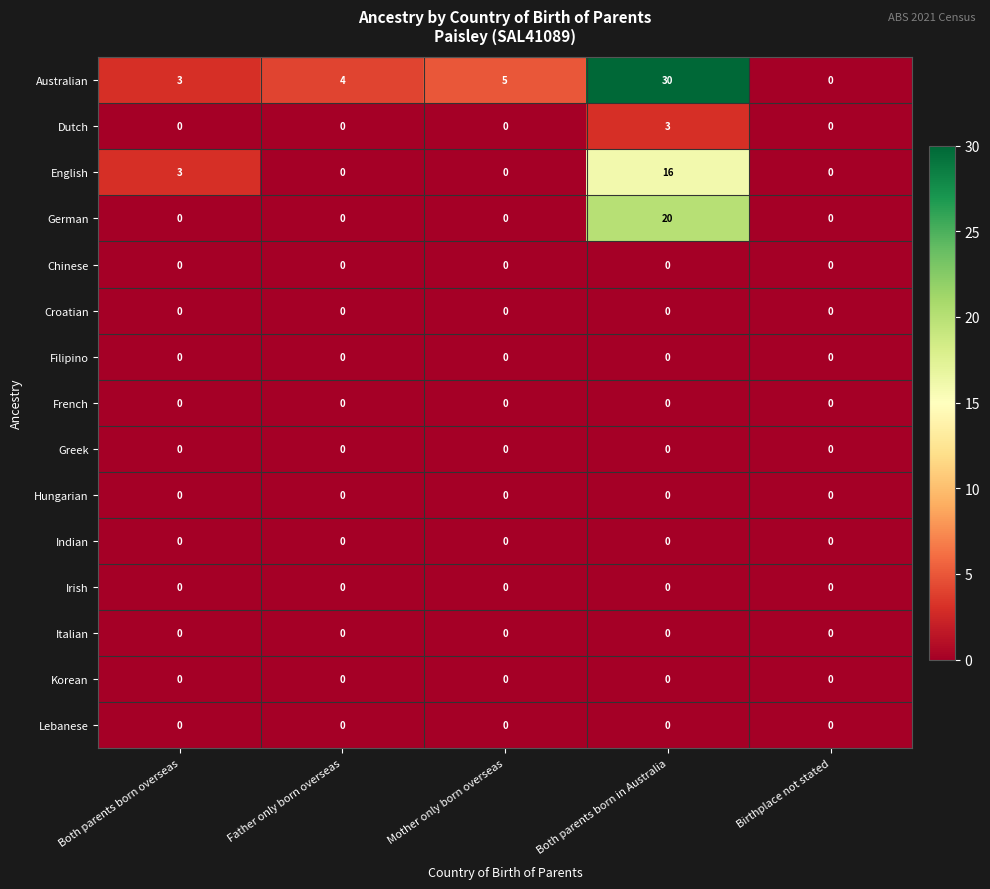

How many categories are shown in the chart?

5